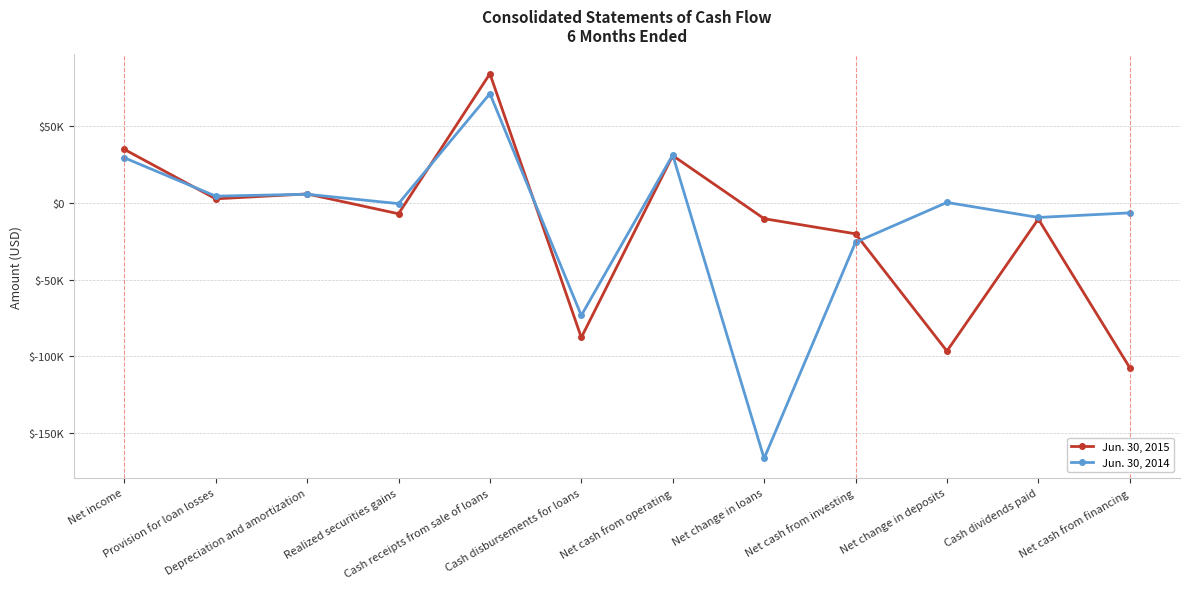

Reading left to right, list all the values displayed in this chart.

Jun. 30, 2015: Net income=34812	Provision for loan losses=2605	Depreciation and amortization=5802	Realized securities gains=-7121	Cash receipts from sale of loans=84029	Cash disbursements for loans=-87635	Net cash from operating=30762	Net change in loans=-10312	Net cash from investing=-20160	Net change in deposits=-96483	Cash dividends paid=-10544	Net cash from financing=-107269
Jun. 30, 2014: Net income=29345	Provision for loan losses=4347	Depreciation and amortization=5590	Realized securities gains=-535	Cash receipts from sale of loans=71074	Cash disbursements for loans=-73306	Net cash from operating=31161	Net change in loans=-166388	Net cash from investing=-25725	Net change in deposits=260	Cash dividends paid=-9516	Net cash from financing=-6534